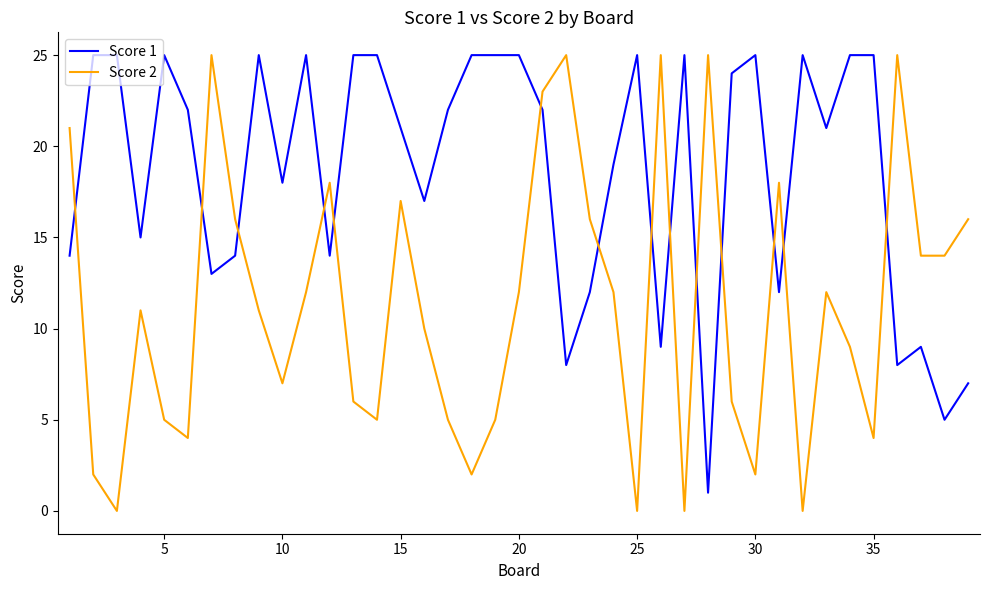

What is the minimum value for Score 1?

1